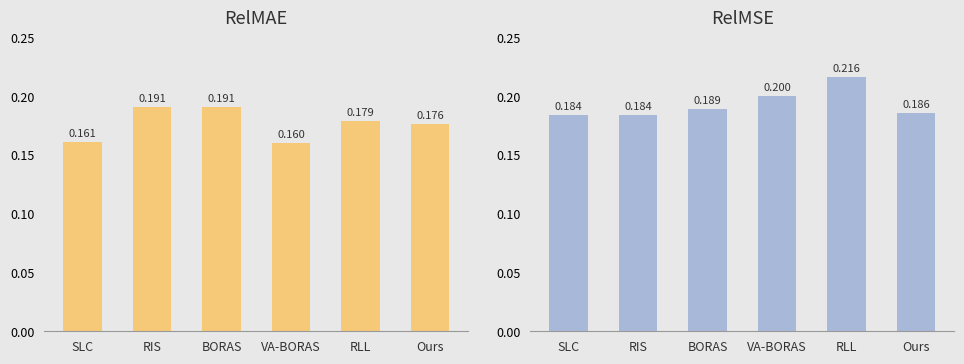

Where is SDS_P1 nearest to the value 0?

VA-BORAS